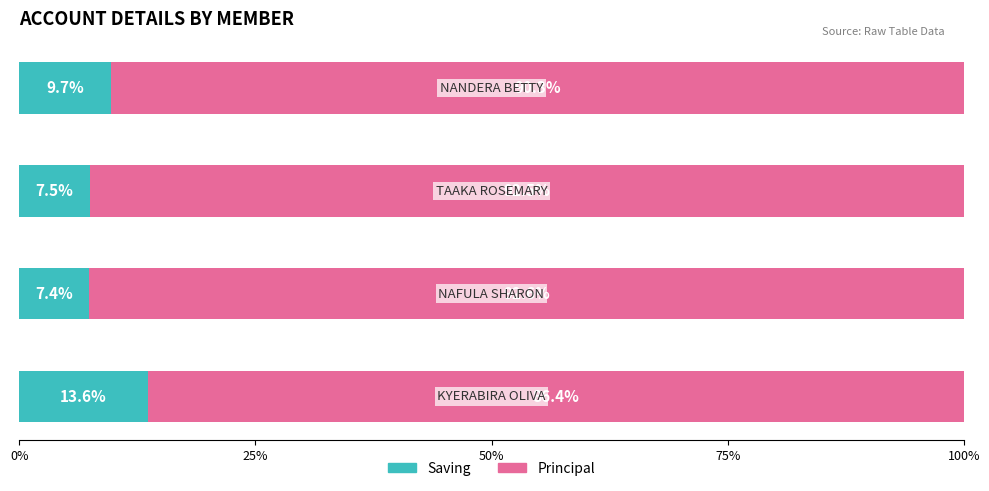

What is the average value of the Saving series?

9.6